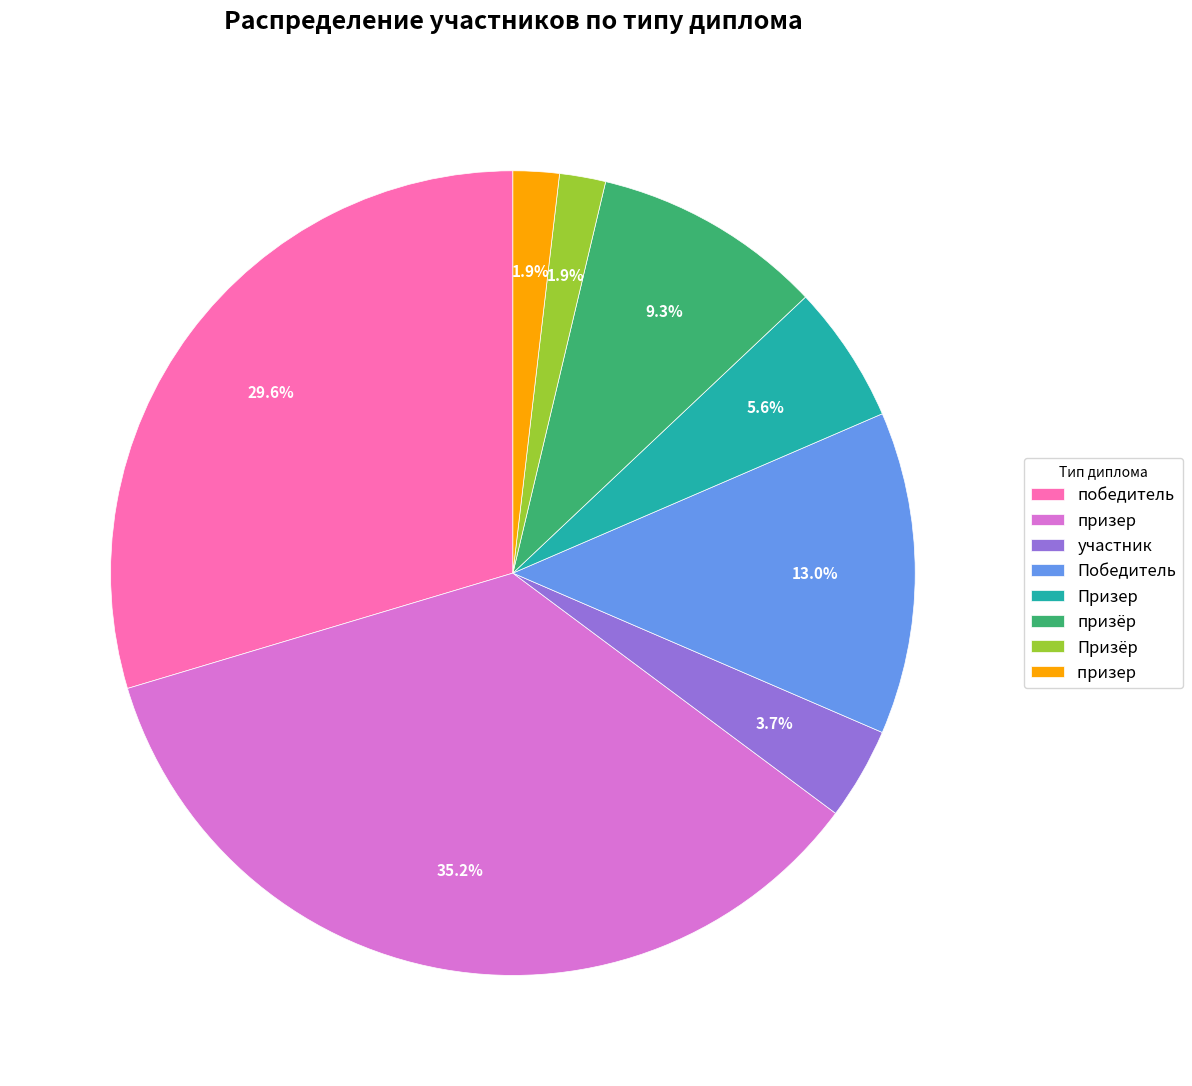

Is there any slice that represents more than half of the pie?

No